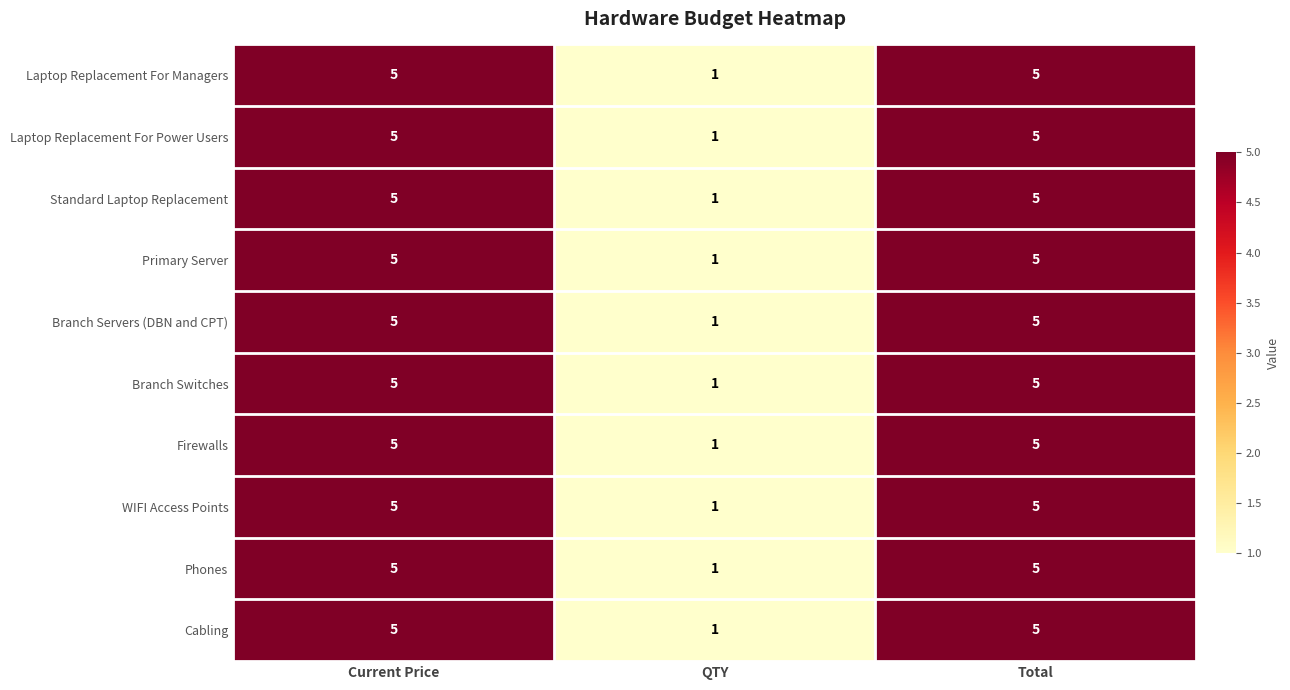

How many Branch Switches values are between 1 and 5?

3